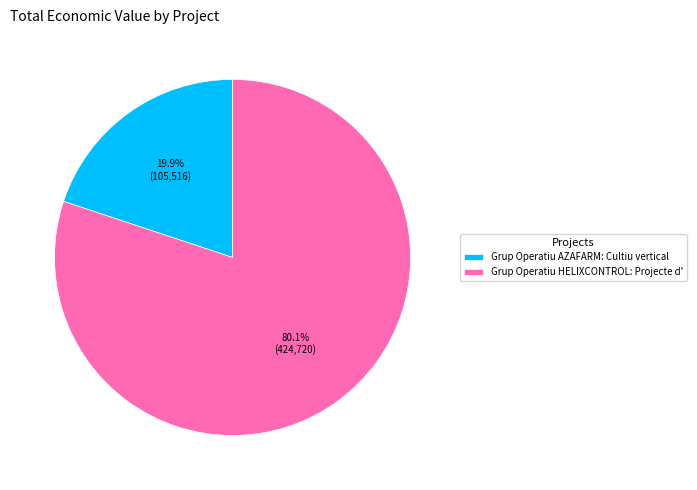

Between Grup Operatiu HELIXCONTROL: Projecte d' and Grup Operatiu AZAFARM: Cultiu vertical, which is larger?

Grup Operatiu HELIXCONTROL: Projecte d'